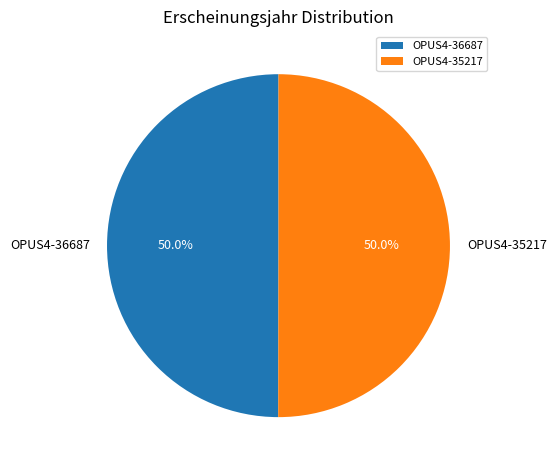

What percentage do OPUS4-36687 and OPUS4-35217 together represent?

100.0%